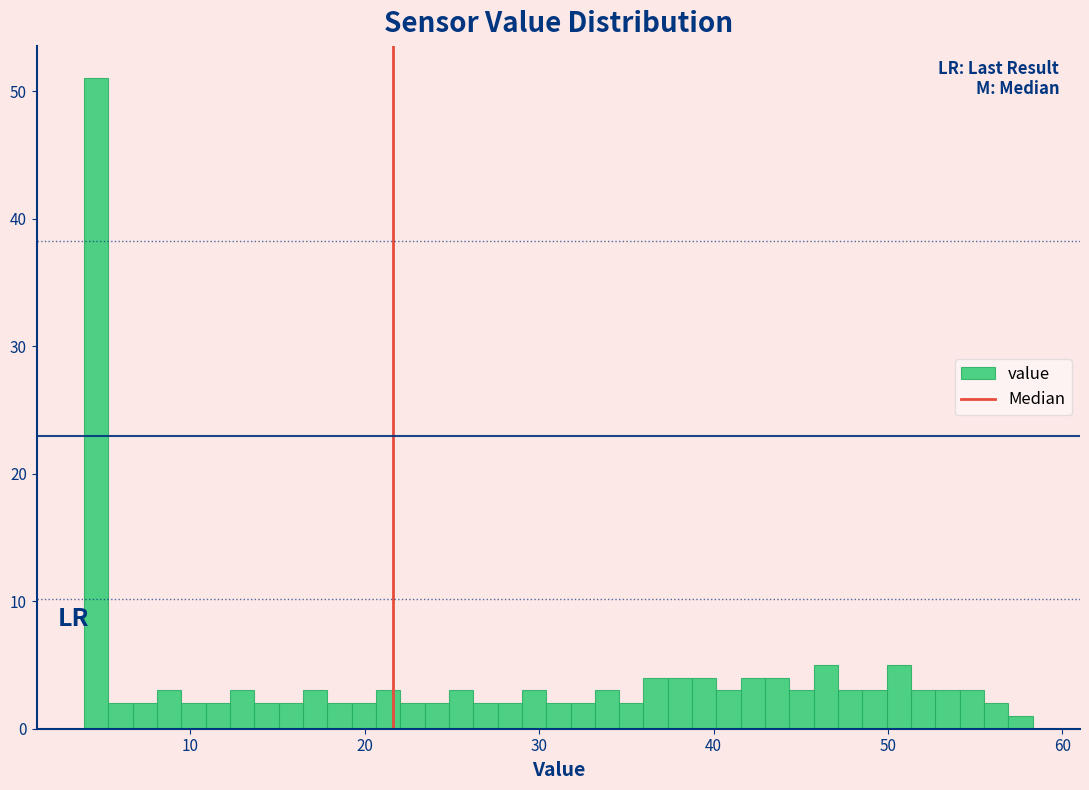

Read against the x-axis, roughly where is the centre of the tallest bar?

5